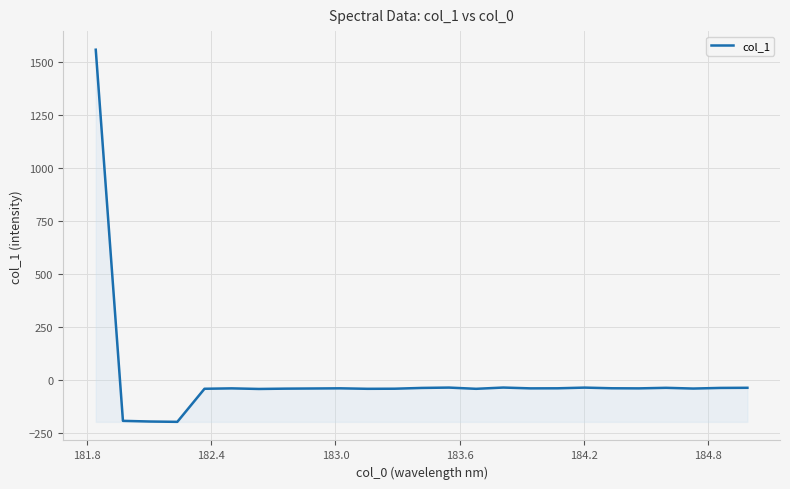

What is the greatest value displayed?

1557.8